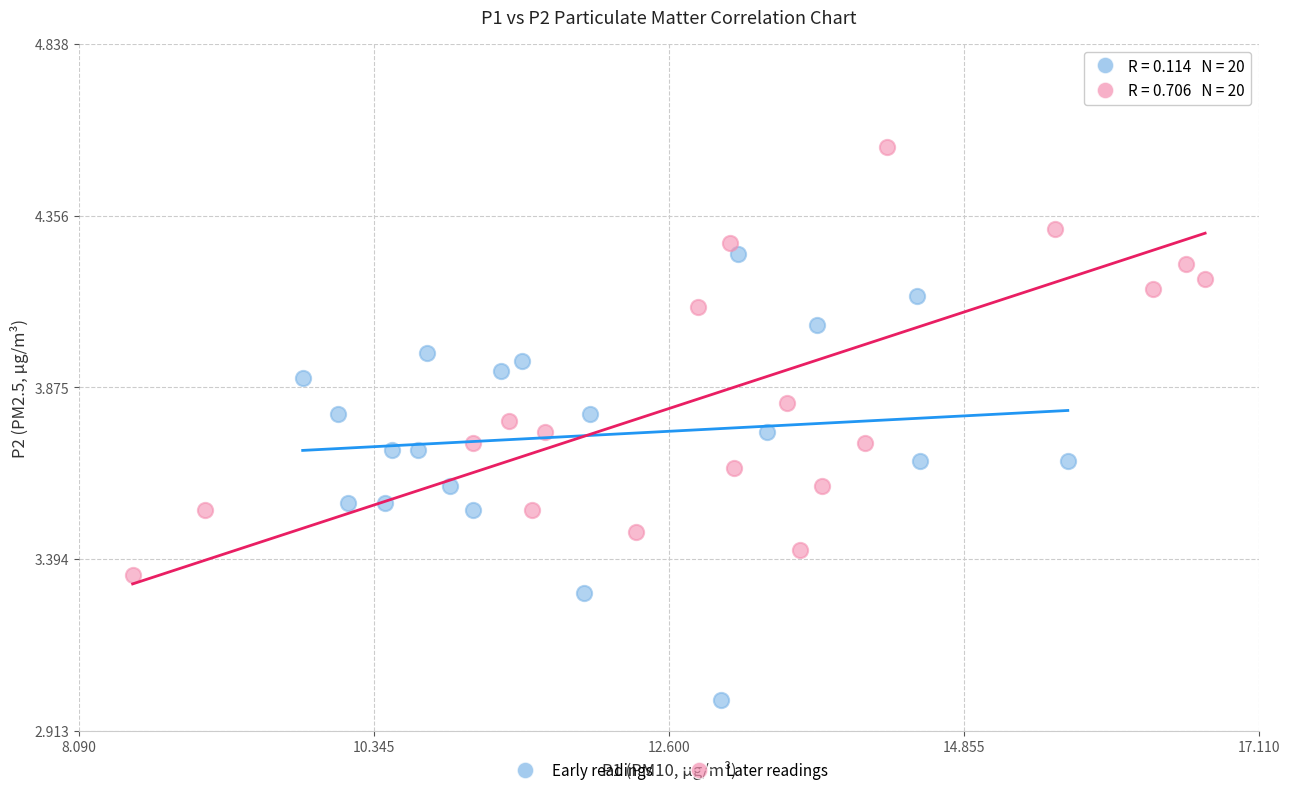

Which series contains the highest Y value?

Later readings